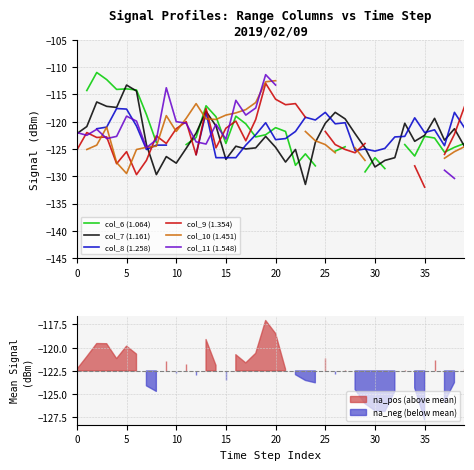

What is the minimum value for col_7 (1.161)?

-131.5